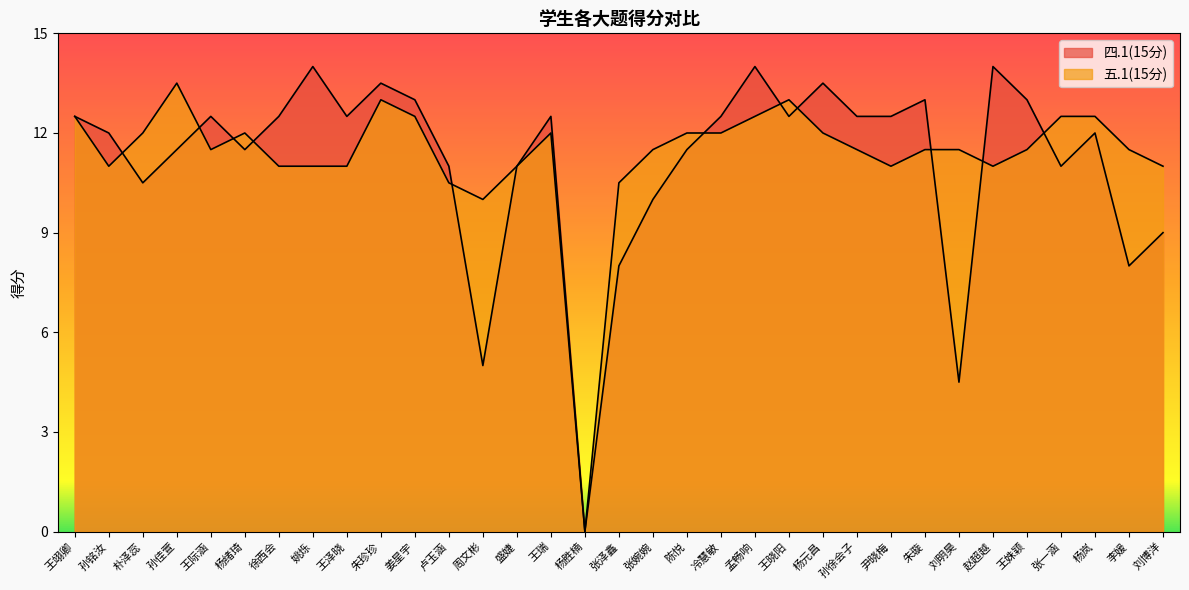

The 四.1(15分) series shows 6.2 at 孙徐会子. True or false?

False